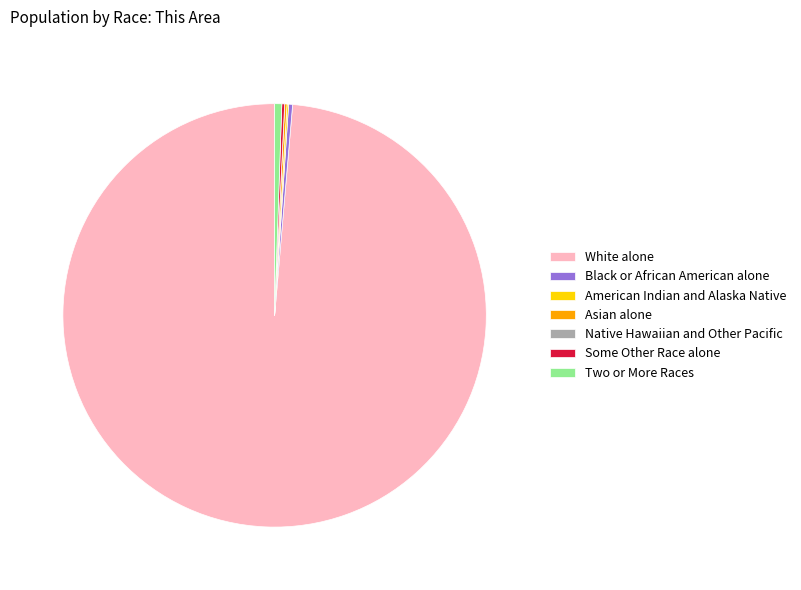

Between Black or African American alone and White alone, which is larger?

White alone